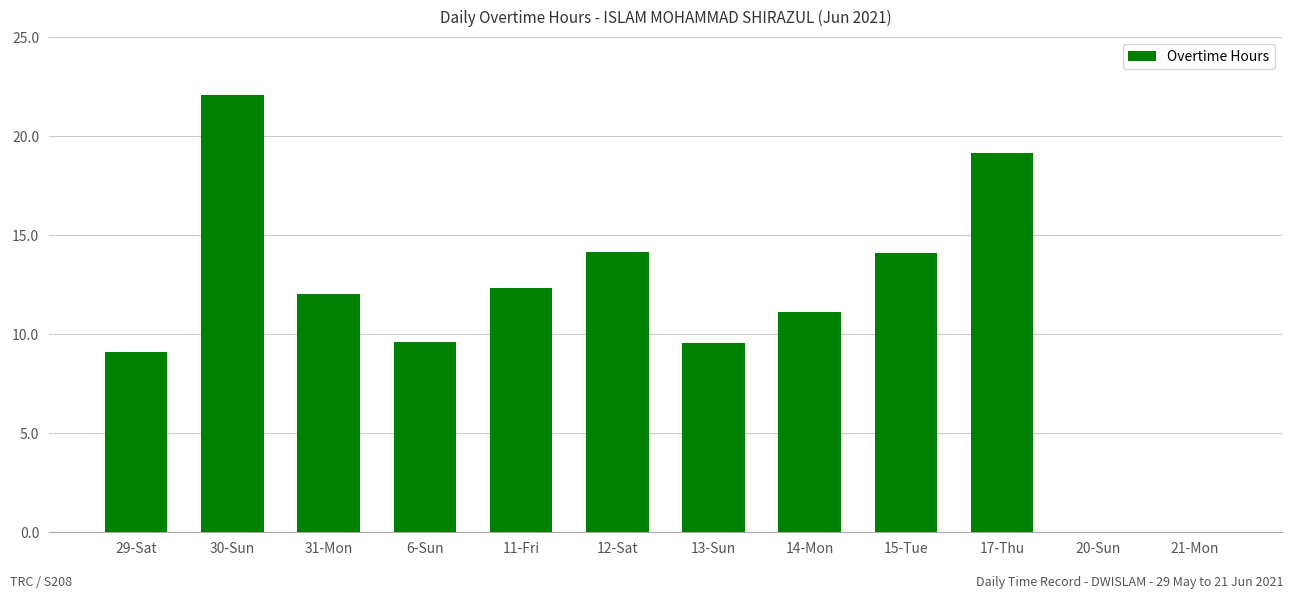

What is the ratio of the value at 17-Thu to the value at 14-Mon?

1.7